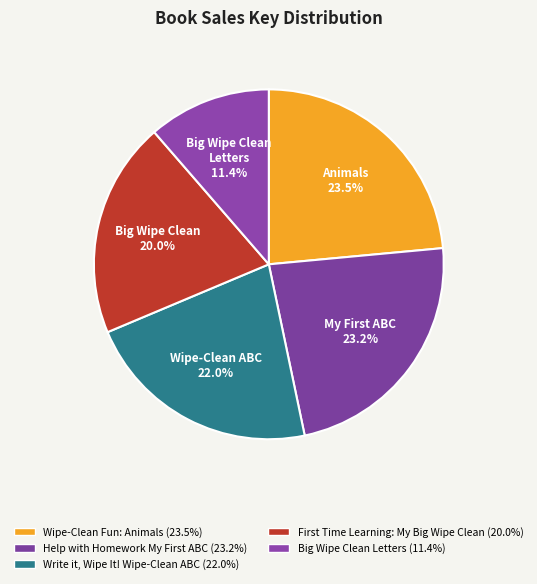

Rank the categories by value from highest to lowest.

Wipe-Clean Fun: Animals, Help with Homework My First ABC, Write it, Wipe It! Wipe-Clean ABC, First Time Learning: My Big Wipe Clean, Big Wipe Clean Letters